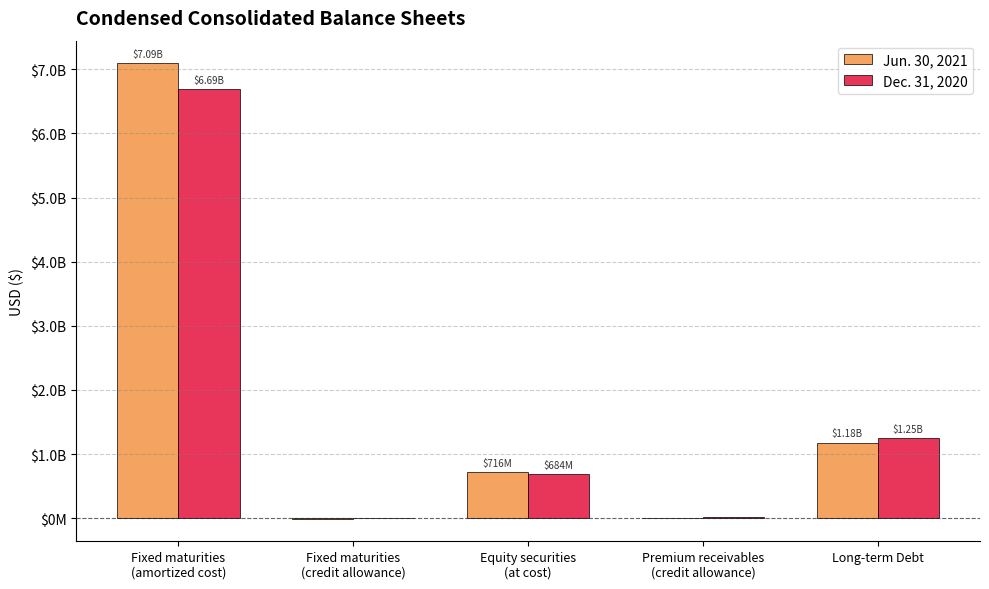

Is it true that Jun. 30, 2021 equals 10700000 at Premium receivables
(credit allowance)?

True